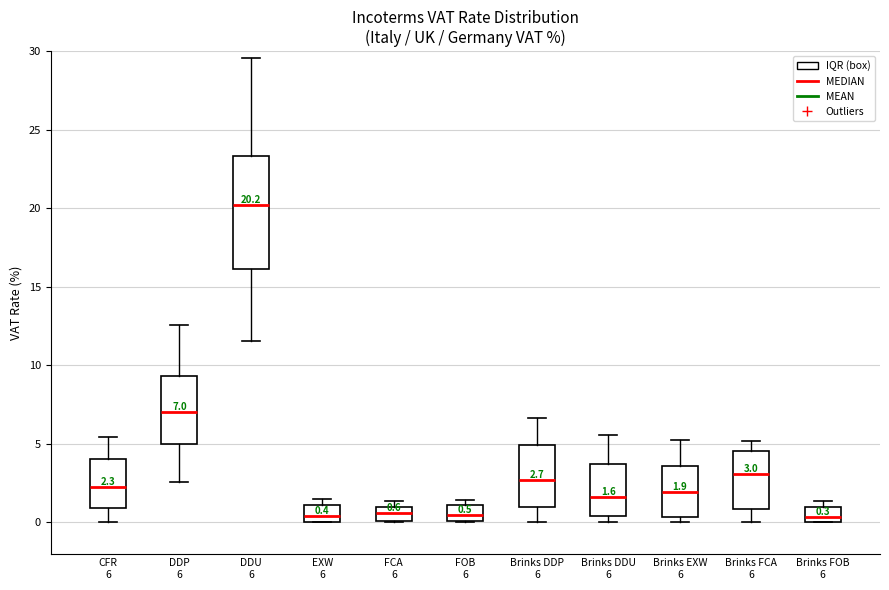

Comparing the boxes themselves (not the whiskers), which one is the tallest?

DDU 6